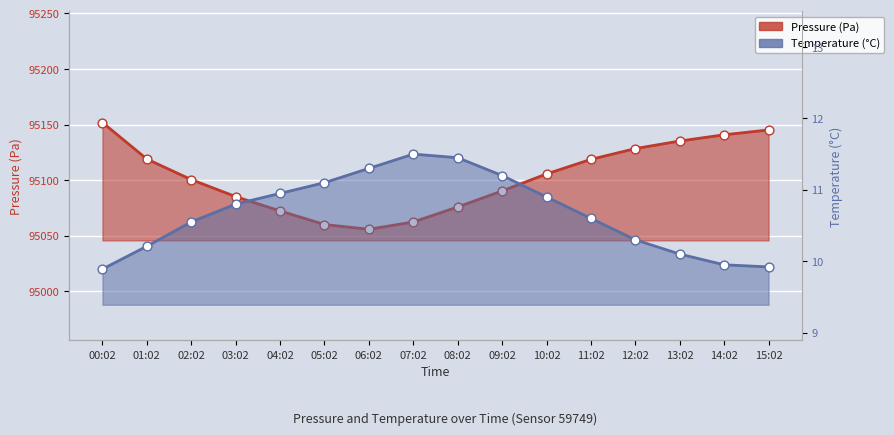

Which series reaches the minimum Y coordinate?

temperature